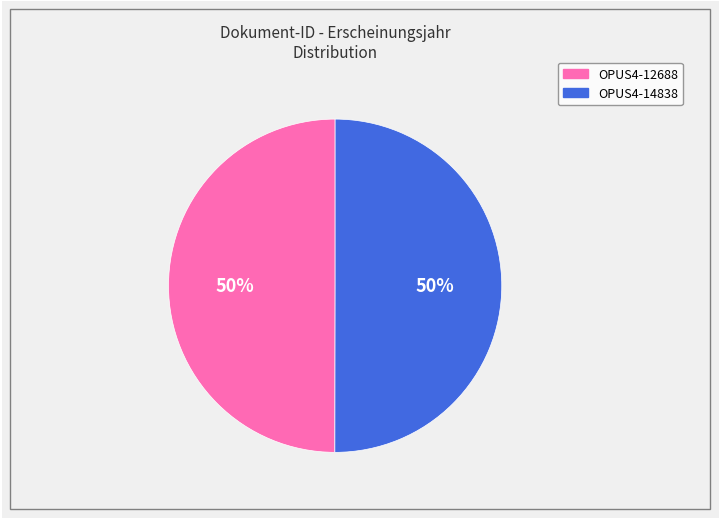

Approximately how many times larger is the value at OPUS4-14838 compared to OPUS4-12688?

1.0